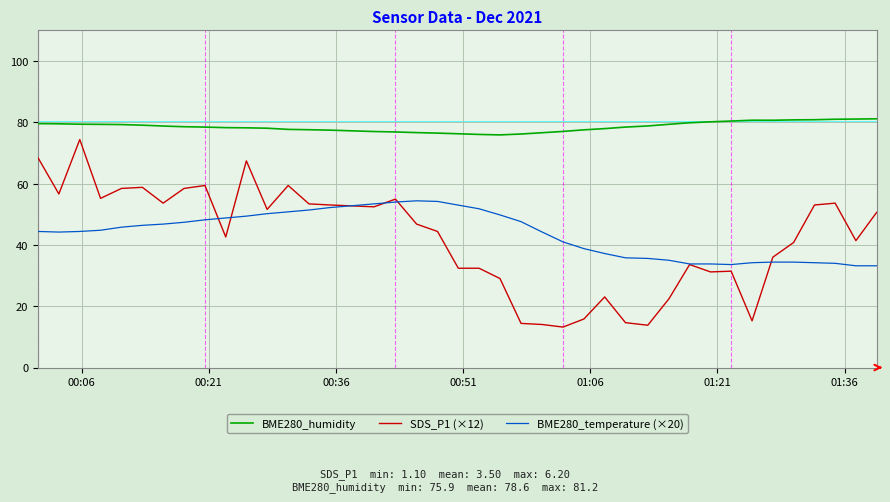

Which series has the widest spread of values?

SDS_P1 (×12)